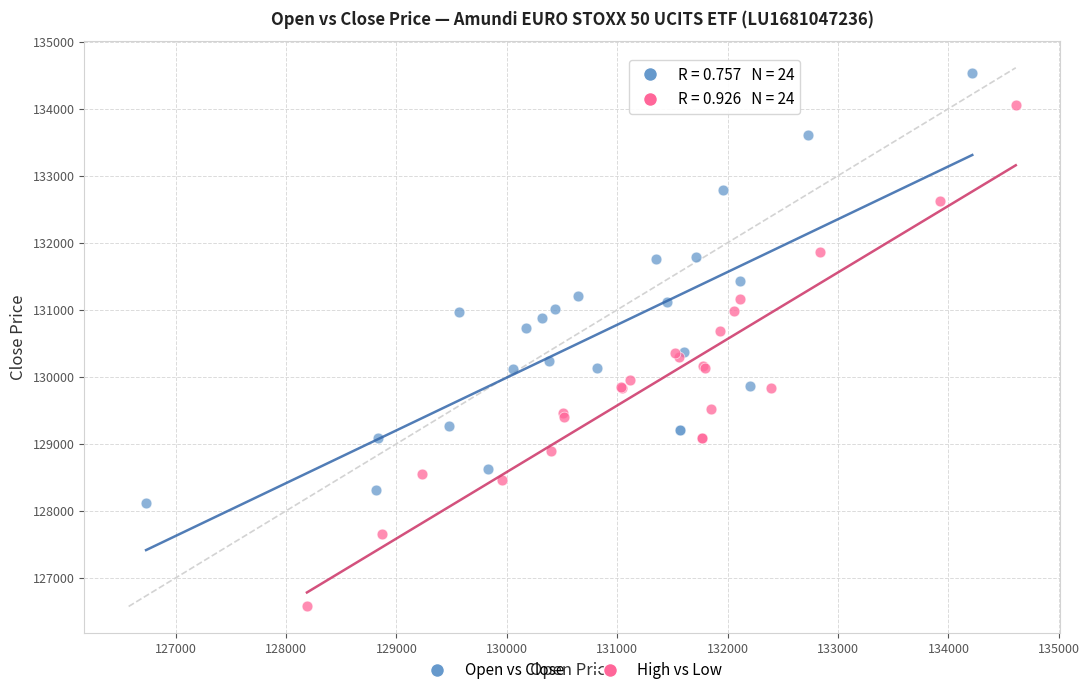

Which series reaches the minimum Y coordinate?

High vs Low